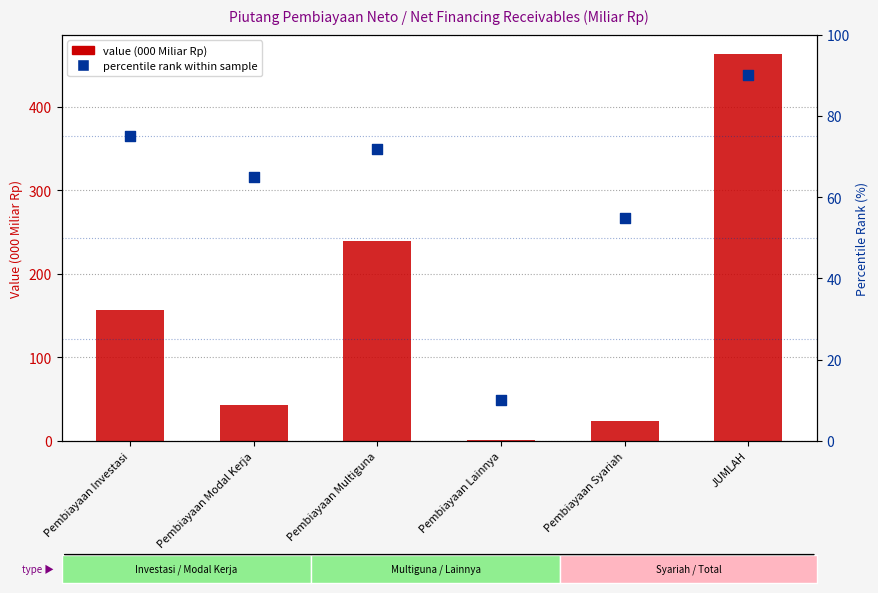

At how many categories does at least one series exceed 97?

3